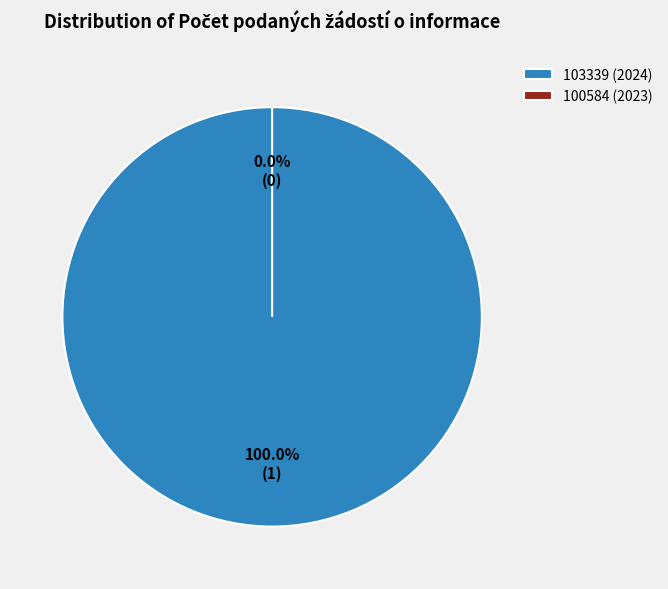

True or false: 103339 (2024) accounts for 100% of the total.

True